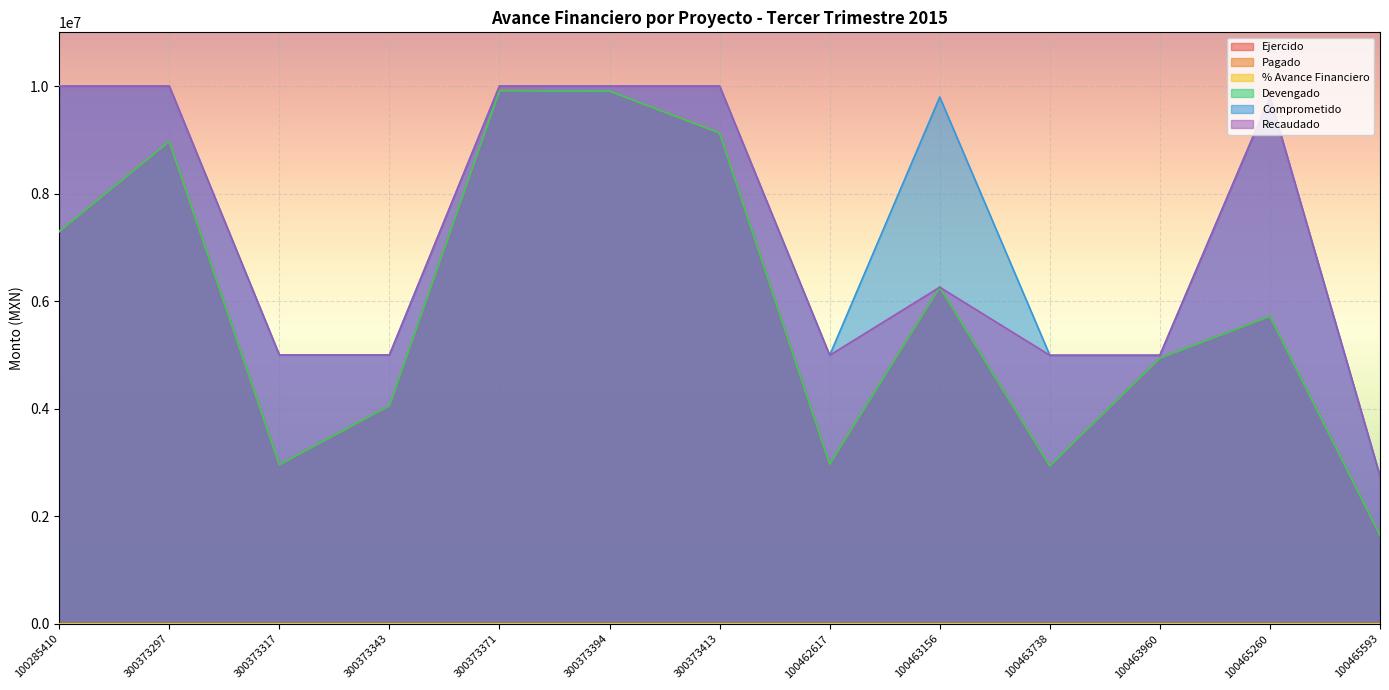

Which series changed the most between 300373297 and 100463156?

Recaudado